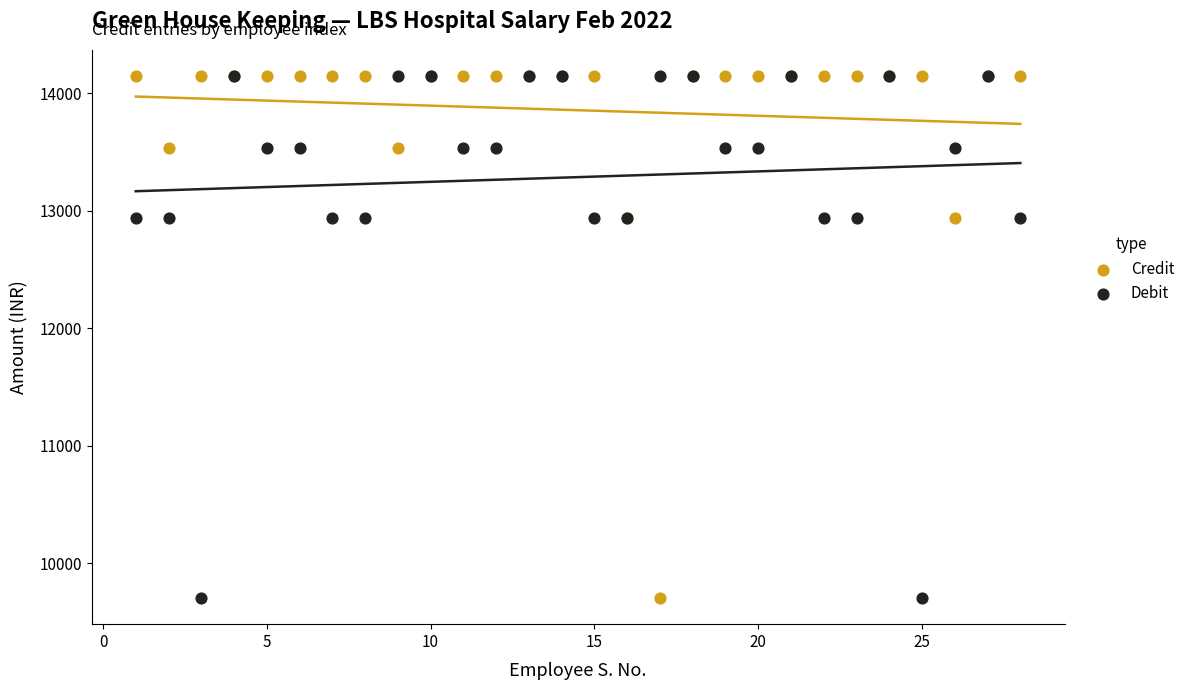

What are all the series names shown in the legend?

Credit, Debit